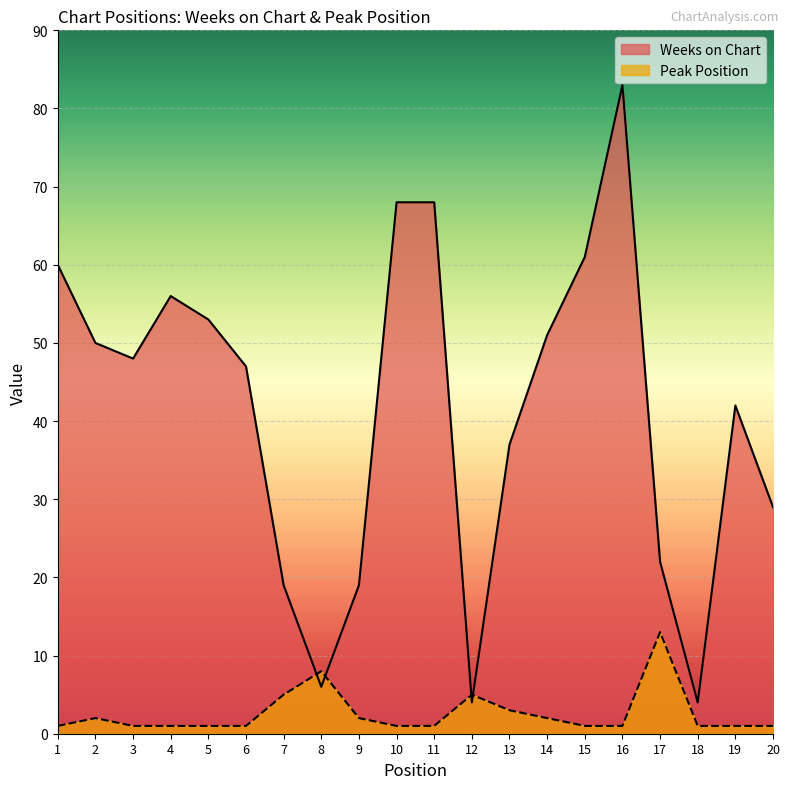

The value of Weeks on Chart at 15 is 95. True or false?

False